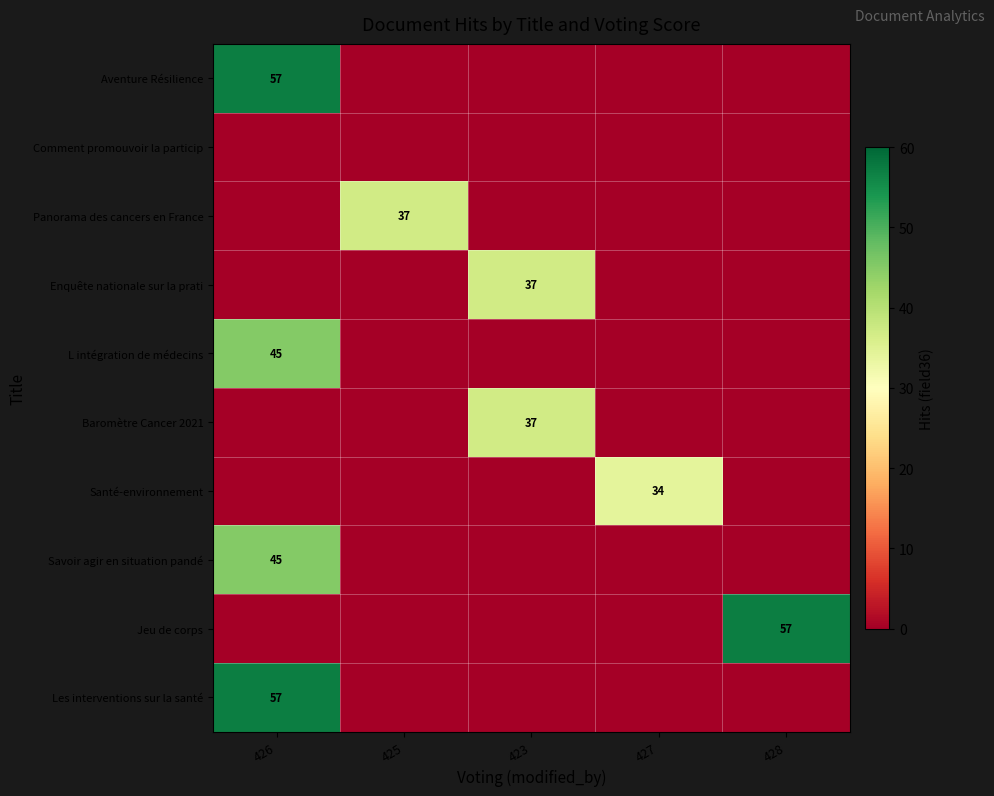

Where is Santé-environnement nearest to the value 17?

426